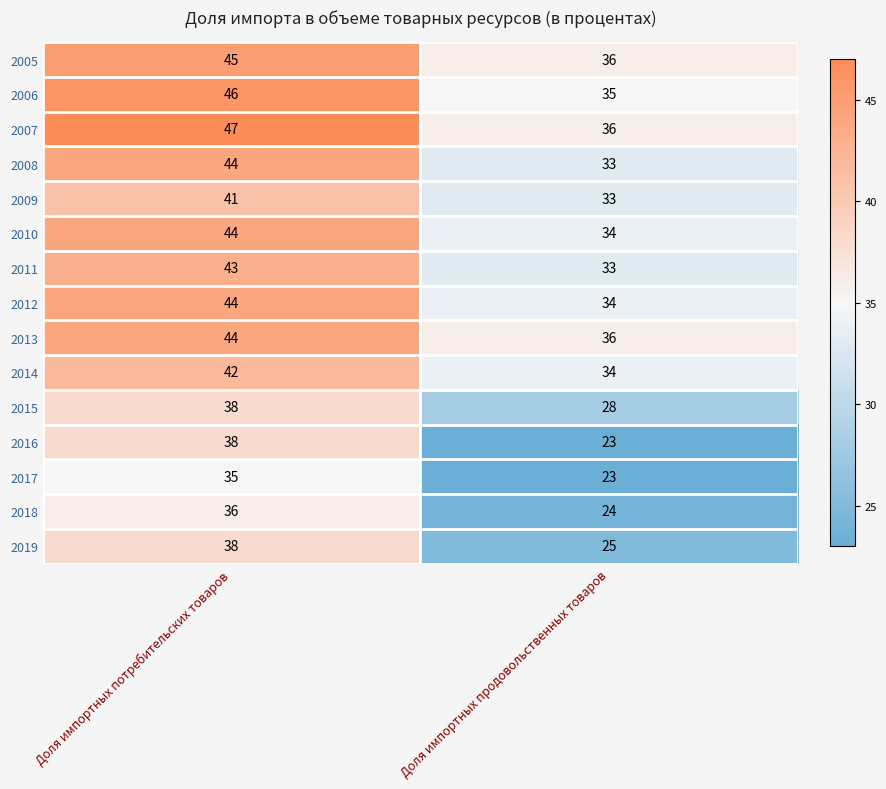

How many distinct data groups are displayed?

15